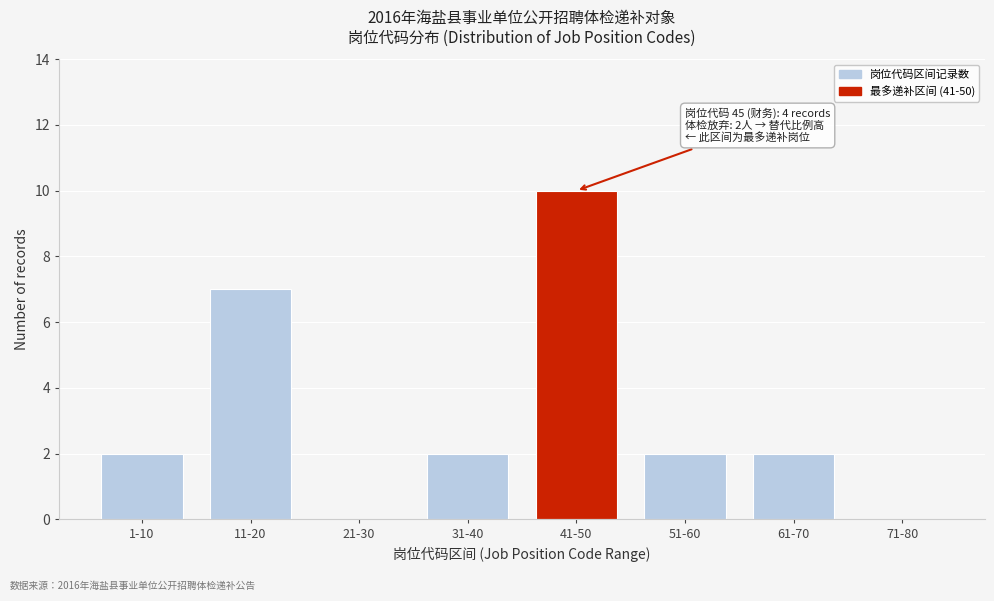

Reading right to left, transcribe all the data shown in this chart.

71-80=0	61-70=2	51-60=2	41-50=10	31-40=2	21-30=0	11-20=7	1-10=2